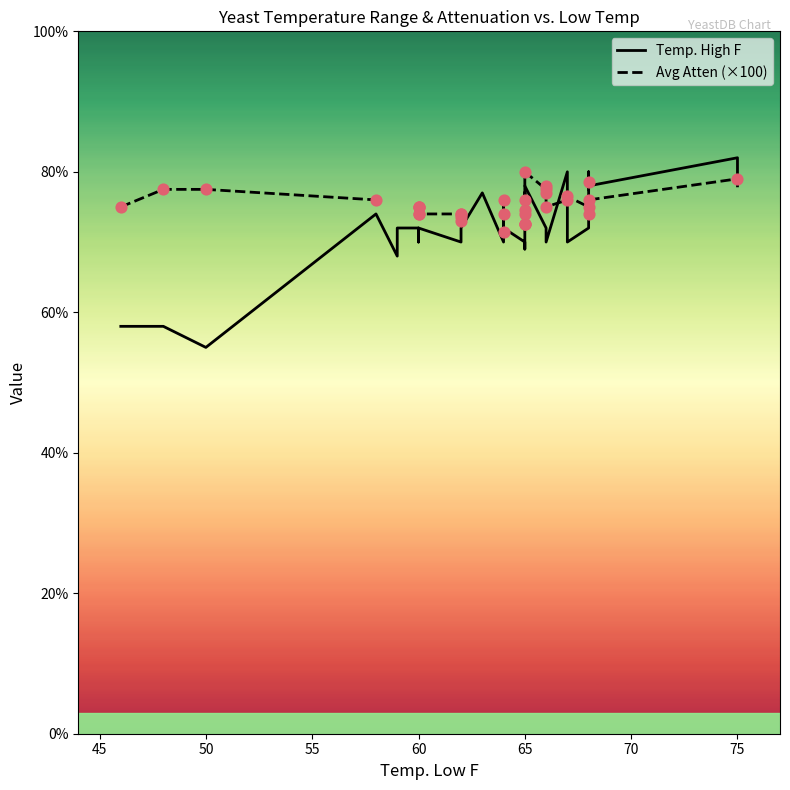

What are all the series names shown in the legend?

Temp. High F, Avg Atten (×100)